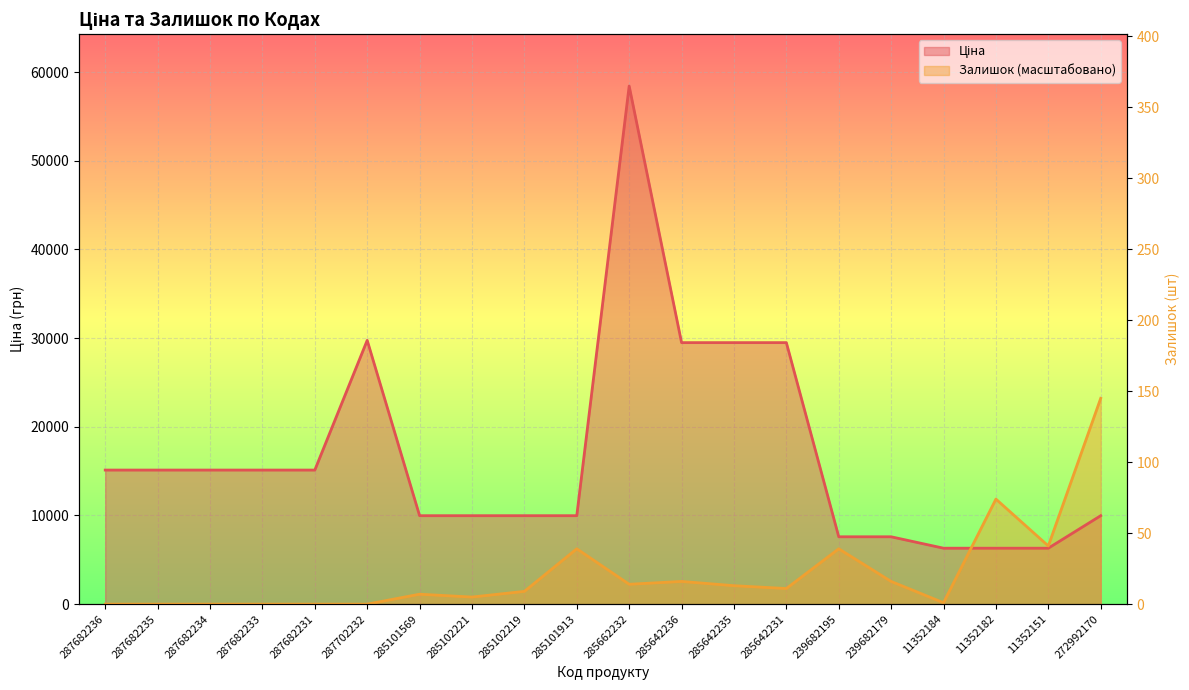

The value of Ціна at 287682236 is 20543.7. True or false?

False